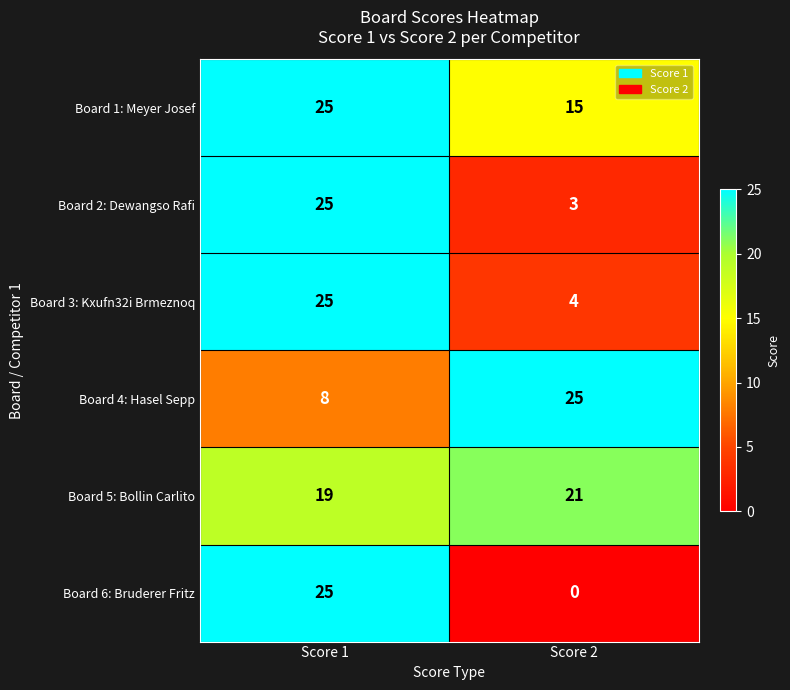

What is the sum of all Board 5: Bollin Carlito values?

40